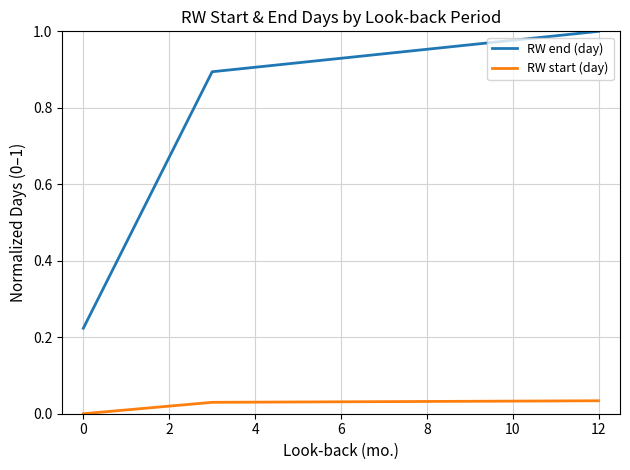

Which series has the largest range (max minus min)?

RW end (day)